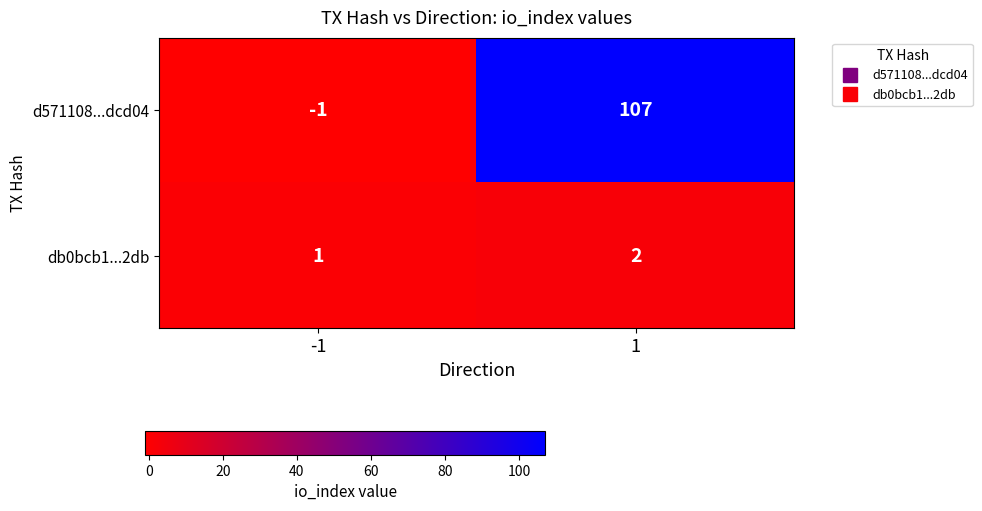

Which series has the largest range (max minus min)?

d571108...dcd04